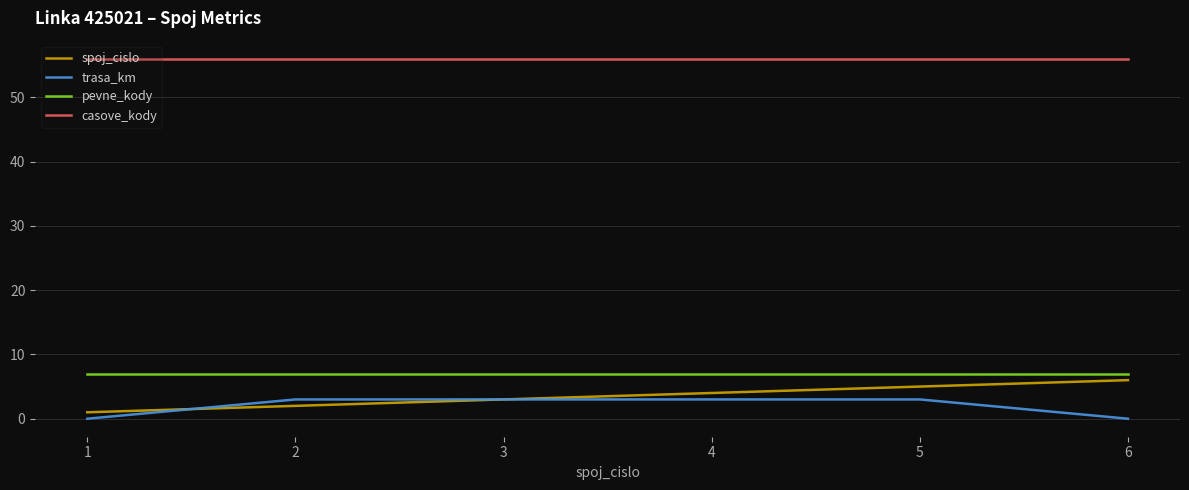

Which series has the largest total across all categories?

casove_kody